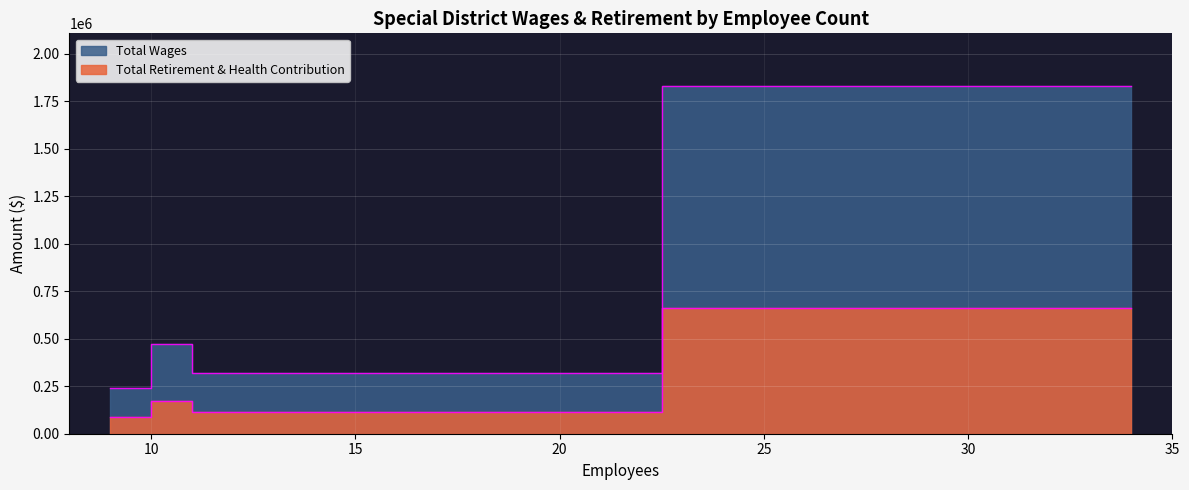

Between 9 and 34, which is larger?

34